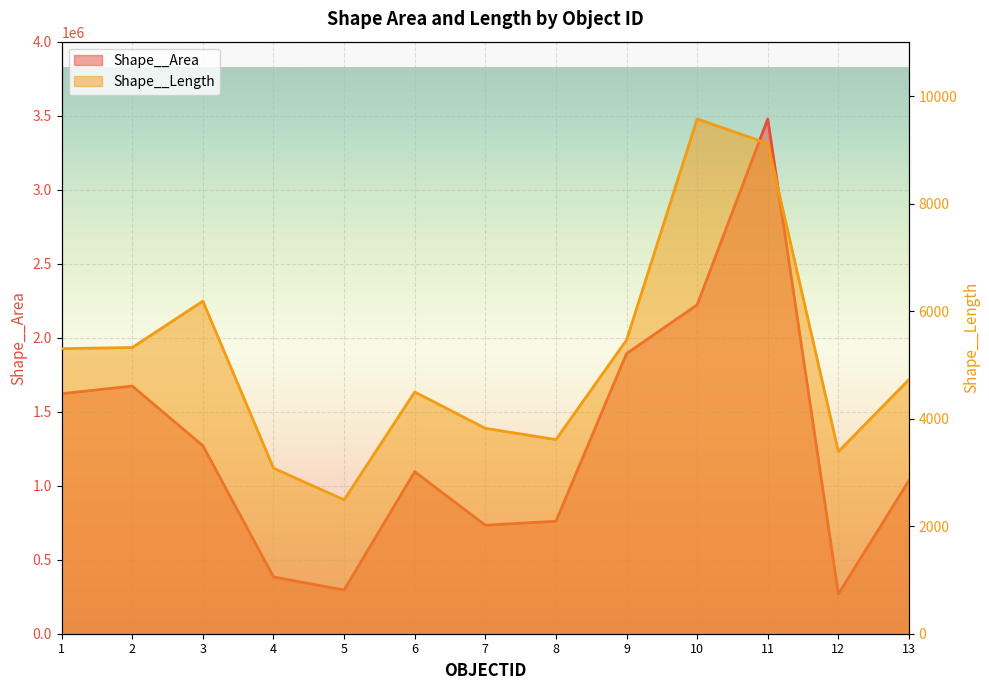

What is the average value of the Shape__Area series?

1287132.4